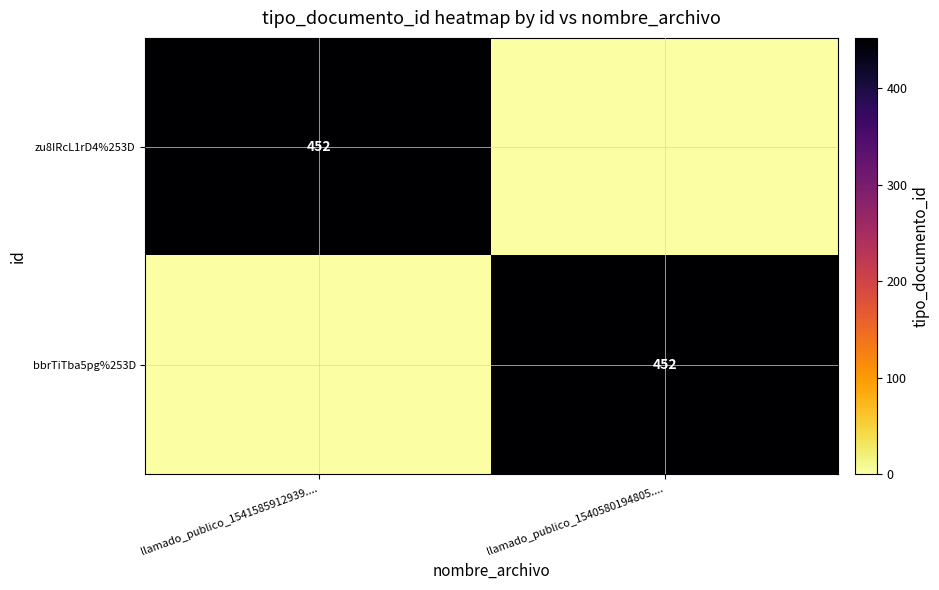

True or false: bbrTiTba5pg%253D has a value of 452 at llamado_publico_1540580194805.....

True